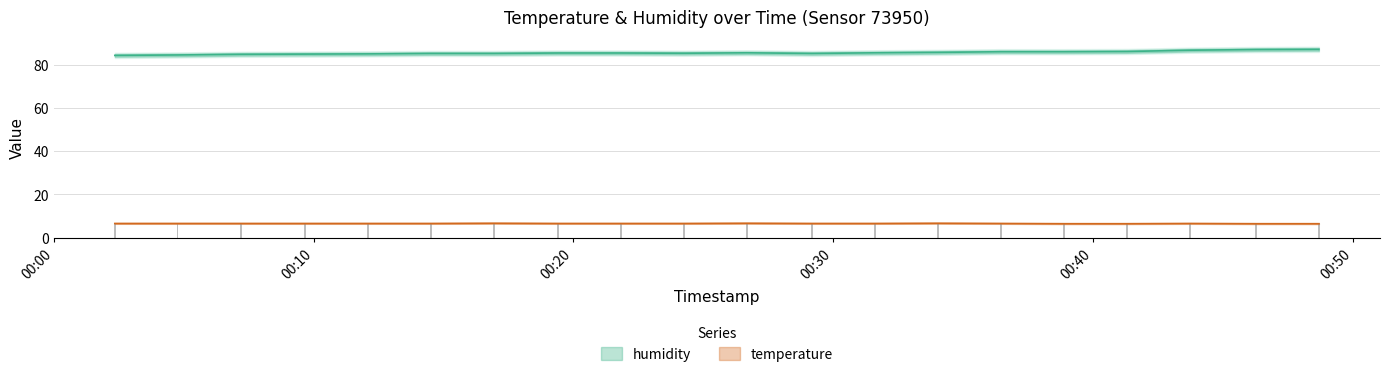

What is the difference between the temperature values at 2024-02-14T00:02:21 and 2024-02-14T00:34:02?

0.1